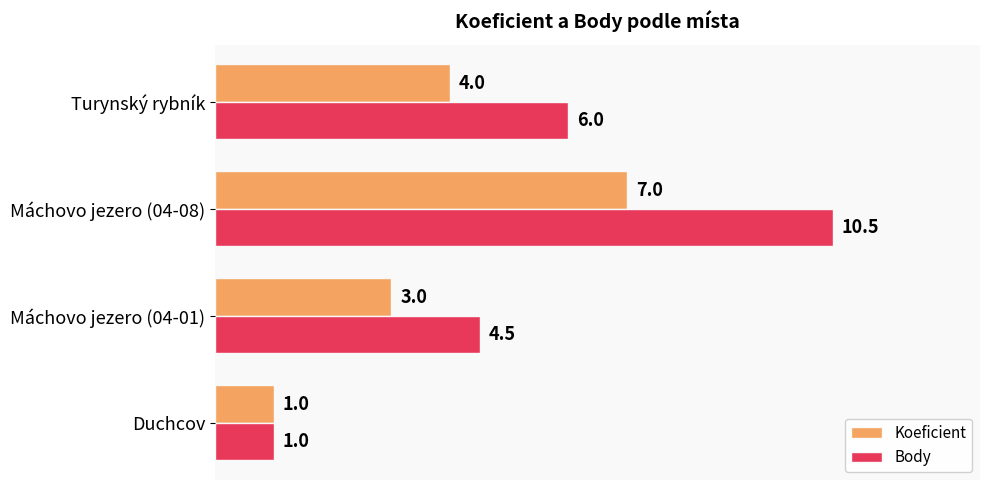

What value does the Koeficient series have at Duchcov?

1.0